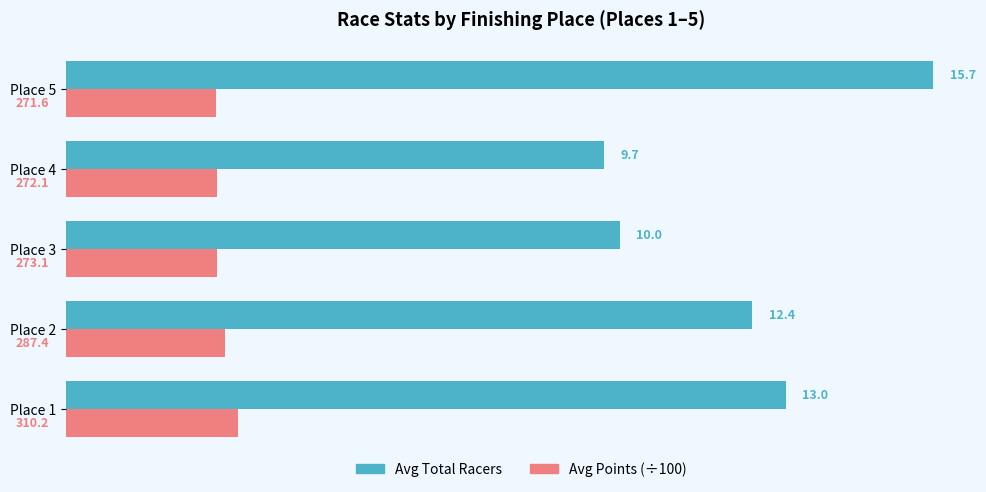

What is the difference between the maximum and minimum values in the Avg Points (÷100) series?

0.4